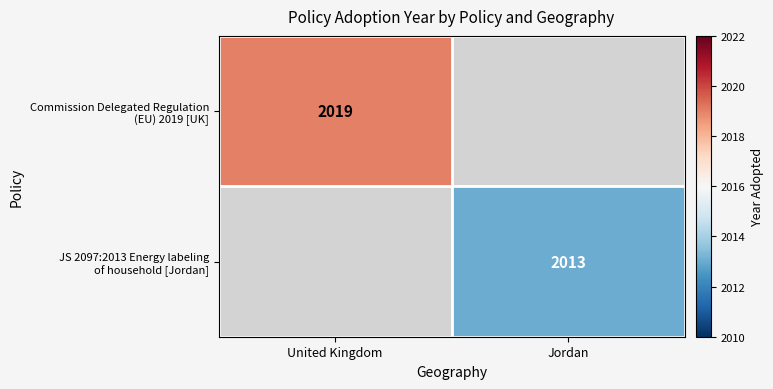

Is it true that Commission Delegated Regulation (EU) 2019 [UK] equals 2981.2 at United Kingdom?

False